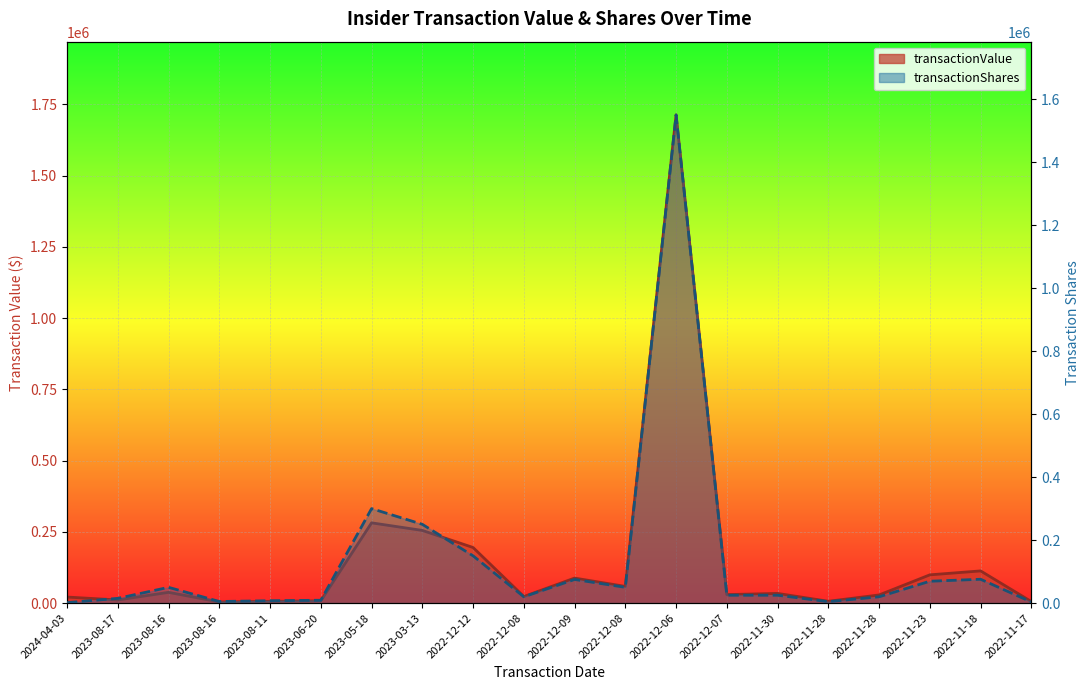

How many values in the transactionShares series exceed 25000?

9